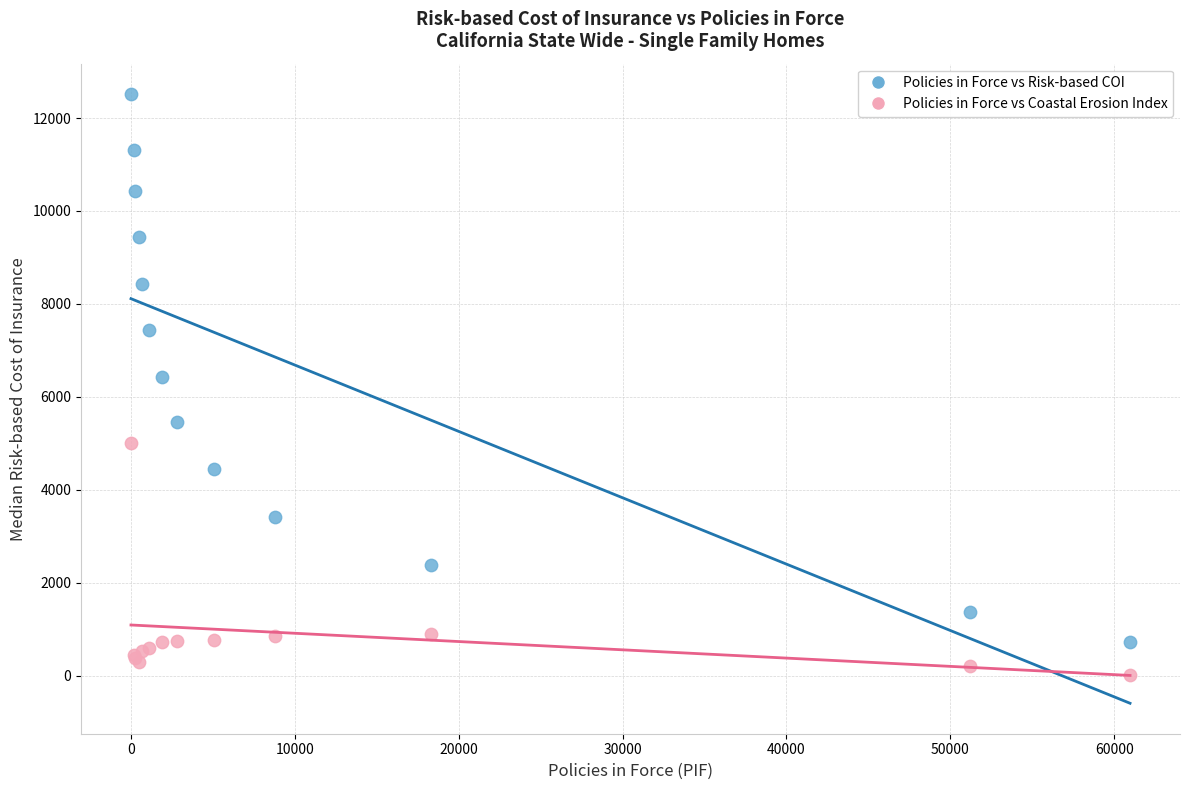

What are all the series names shown in the legend?

Policies in Force vs Risk-based COI, Policies in Force vs Coastal Erosion Index